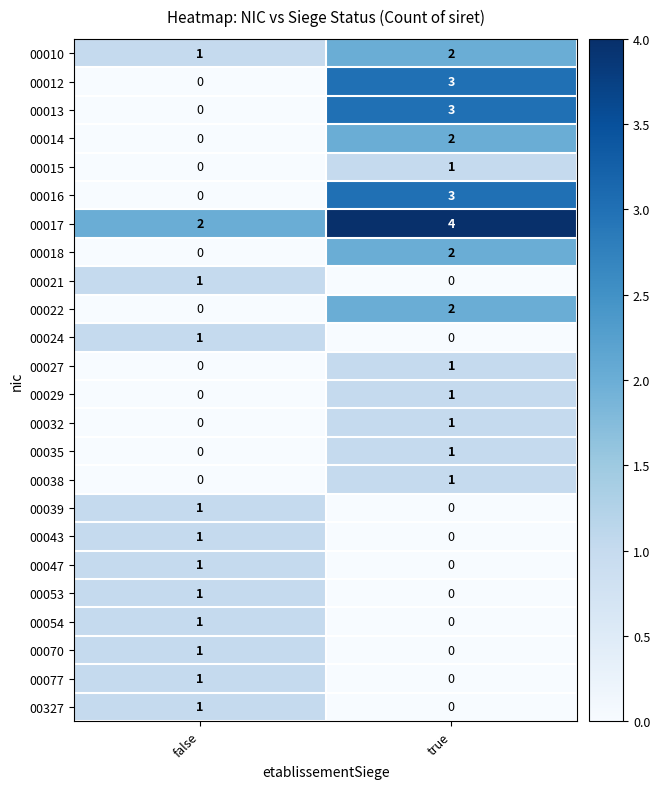

At which label is 00012 closest to 1?

false